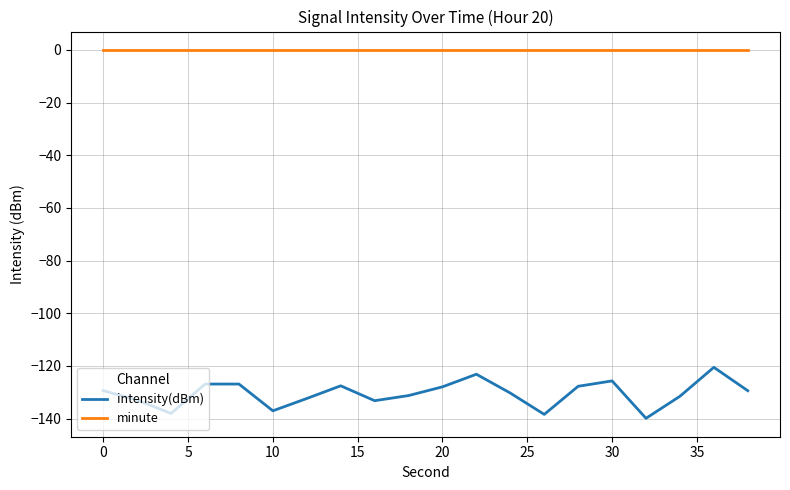

Which series has the largest total across all categories?

minute